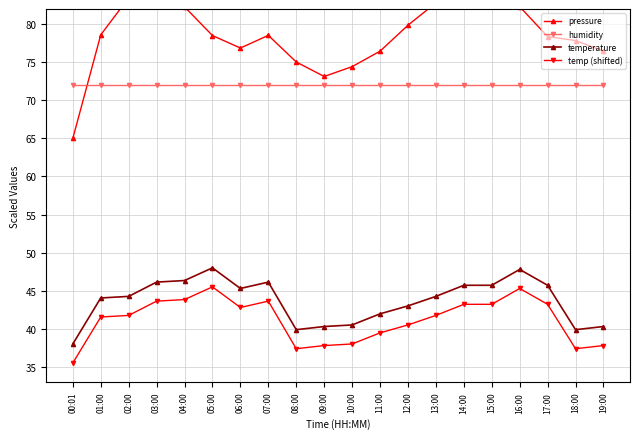

True or false: temp (shifted) has more than 1 interior local peaks.

True